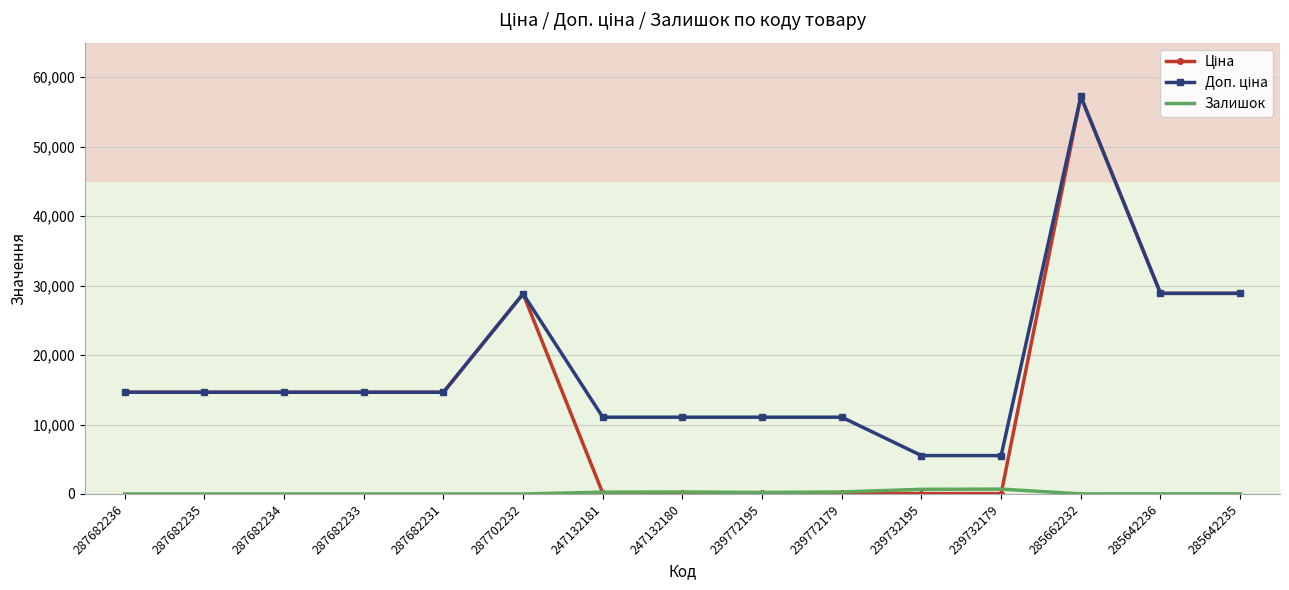

What is the difference between the highest and lowest values at 287682235?

14649.6